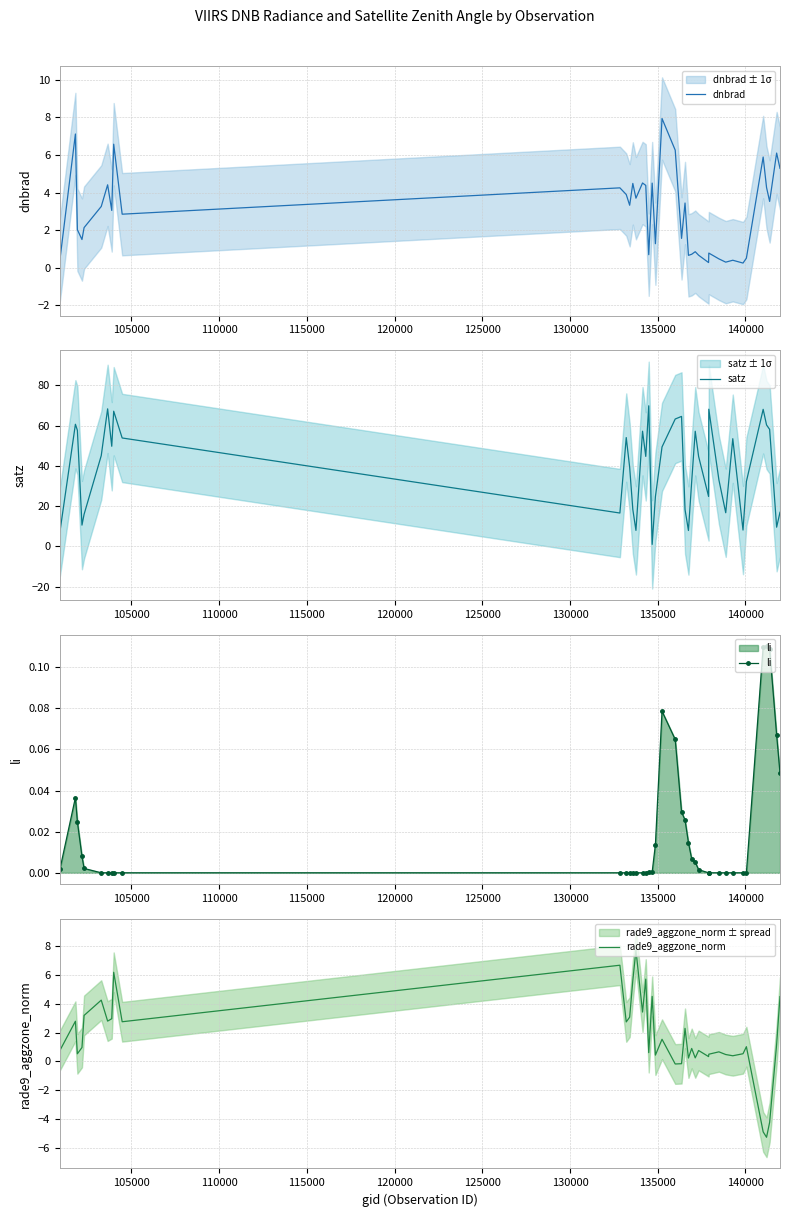

In satz, how many points are lower than both neighbors (excluding endpoints)?

11